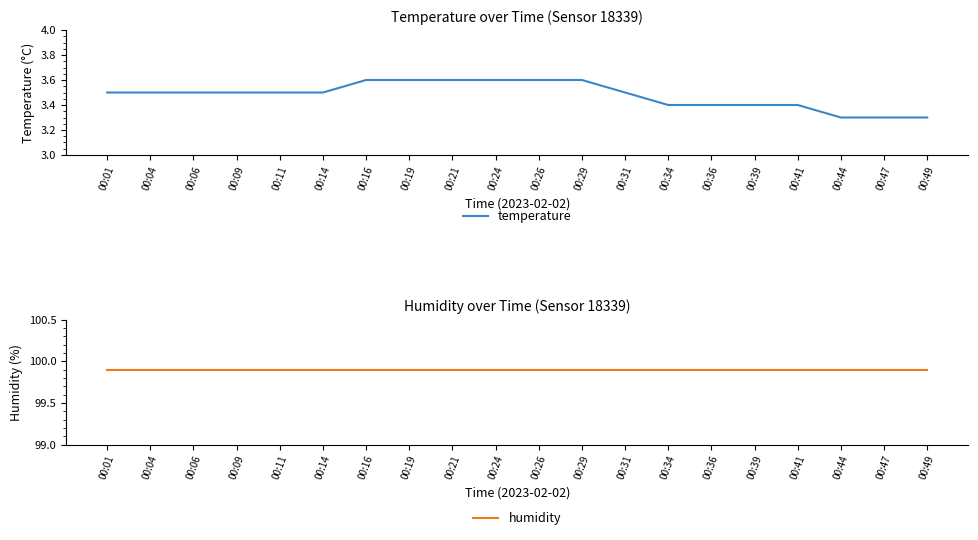

What is the sum of the humidity values at 00:49 and 00:19?

199.8